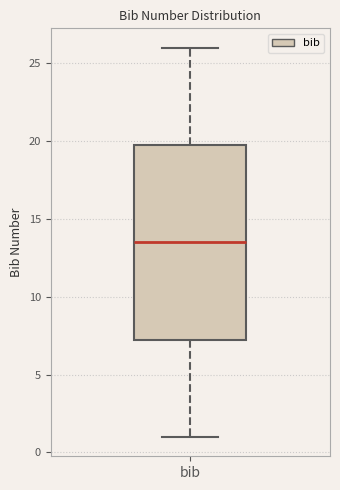

Read this box plot against the y-axis: the position of the median line, the range covered by the box, and the ends of both whiskers. The values are not printed on the chart, so give them approximately, as read against the axis.

median 13.5, box 7.5 to 20.0, whiskers 1.0 to 26.0